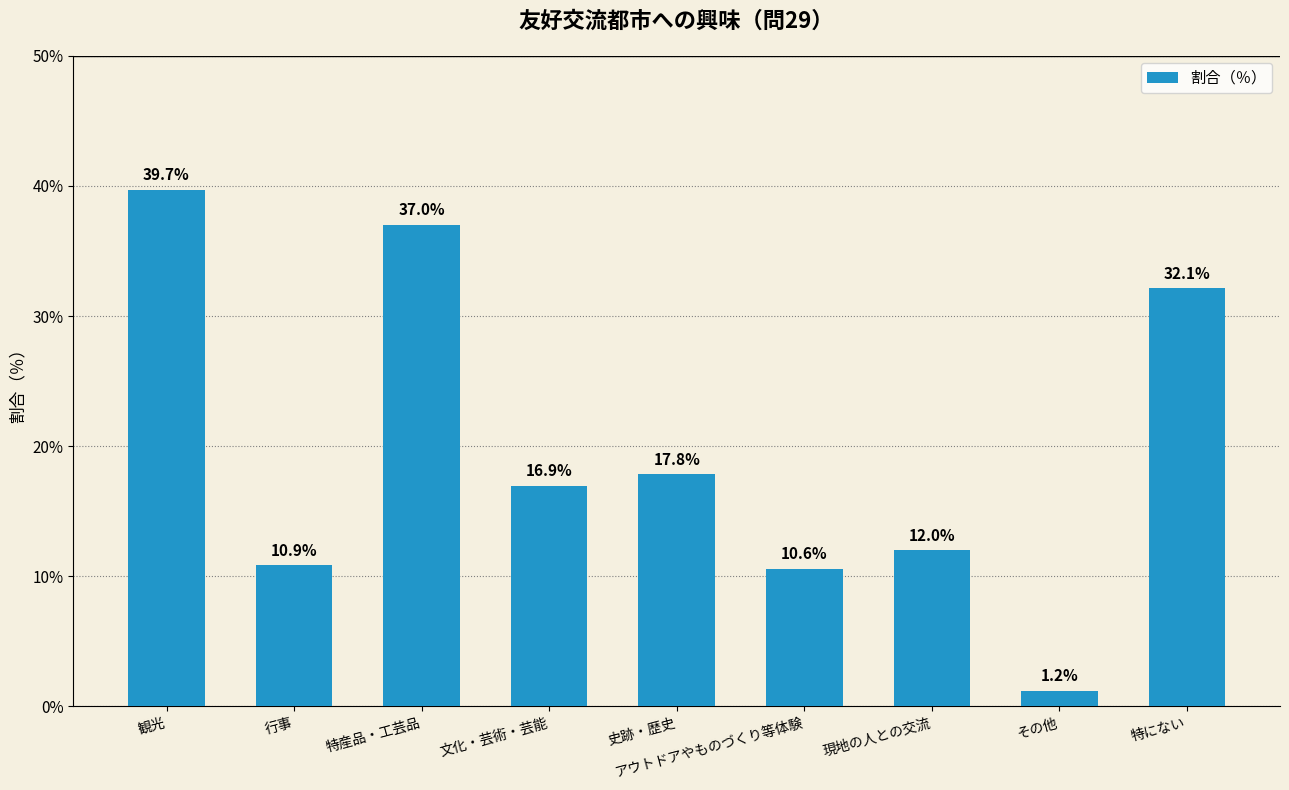

Read the value at 特にない.

32.1